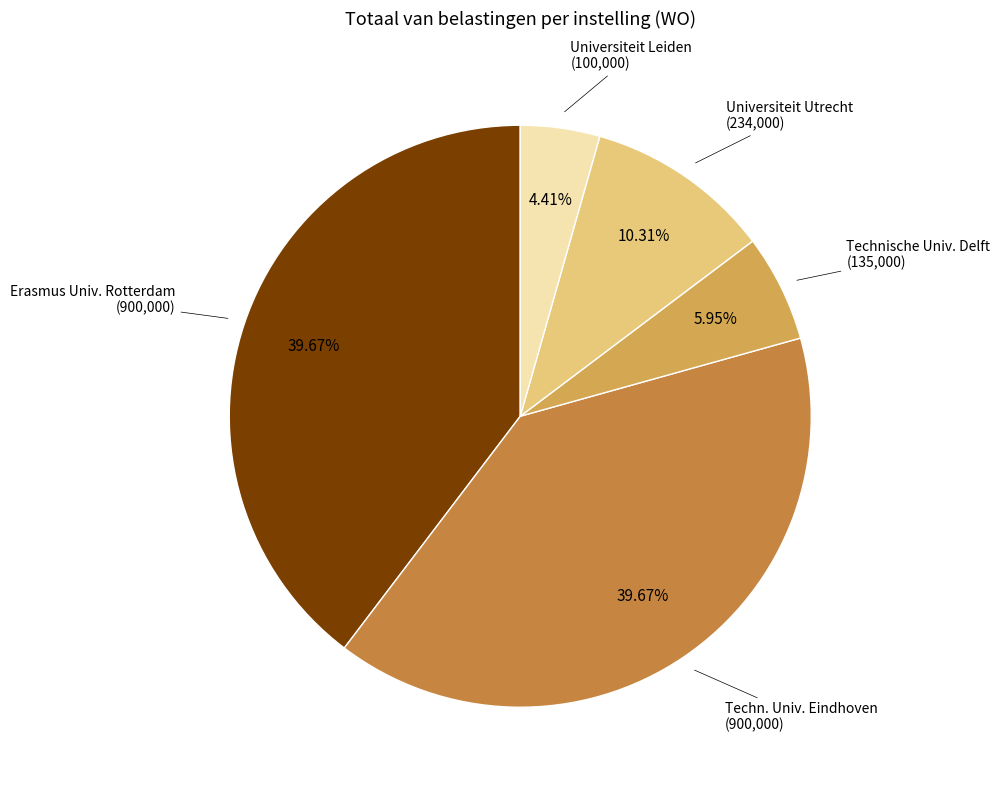

Does any single category account for the majority?

No